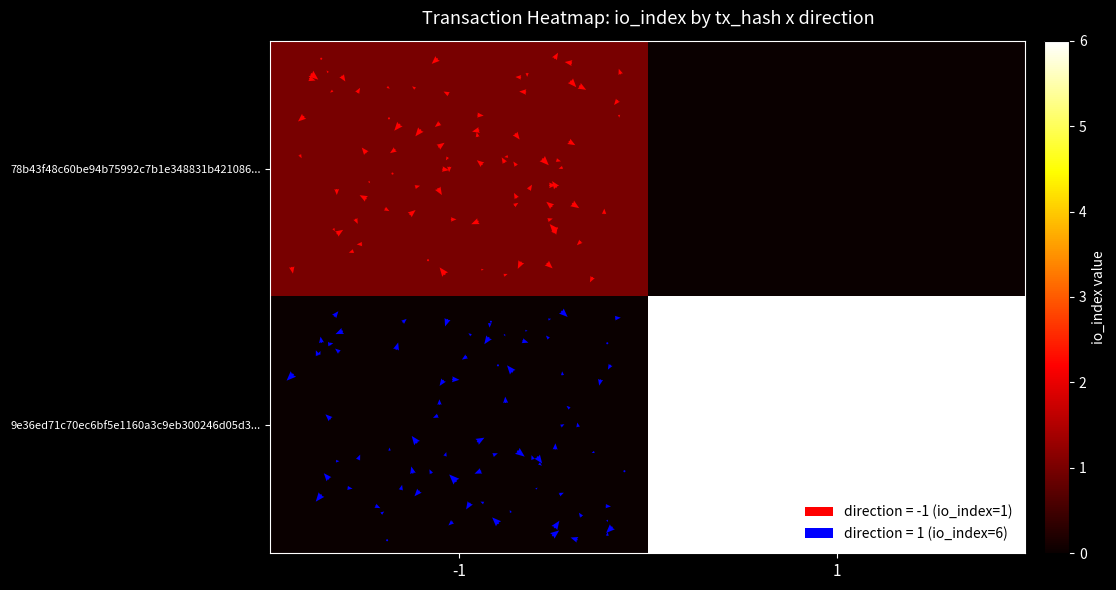

The value of 78b43f48c60be94b75992c7b1e348831b421086... at 1 is 1. True or false?

False